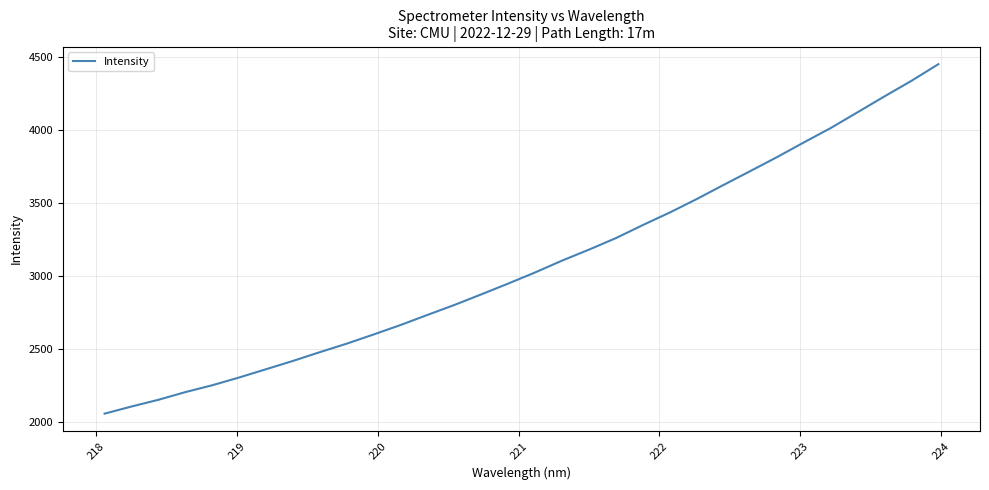

What is the greatest value displayed?

4448.8